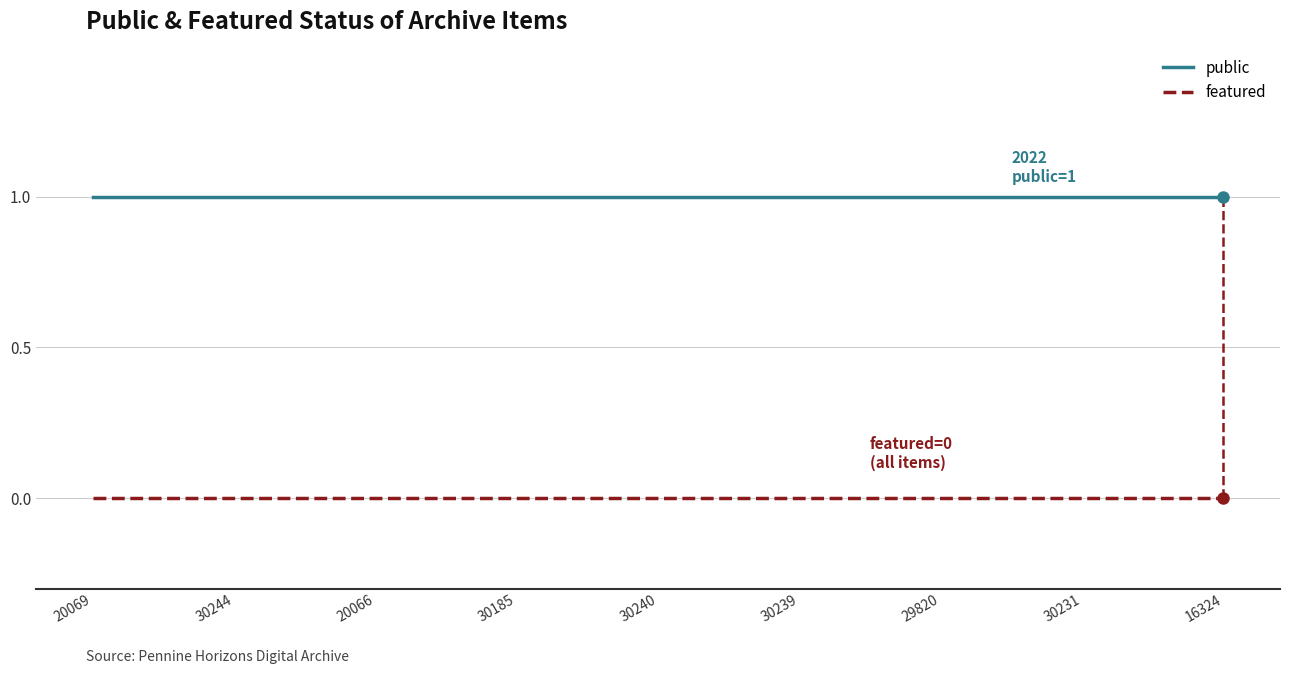

Which series has the largest total across all categories?

public